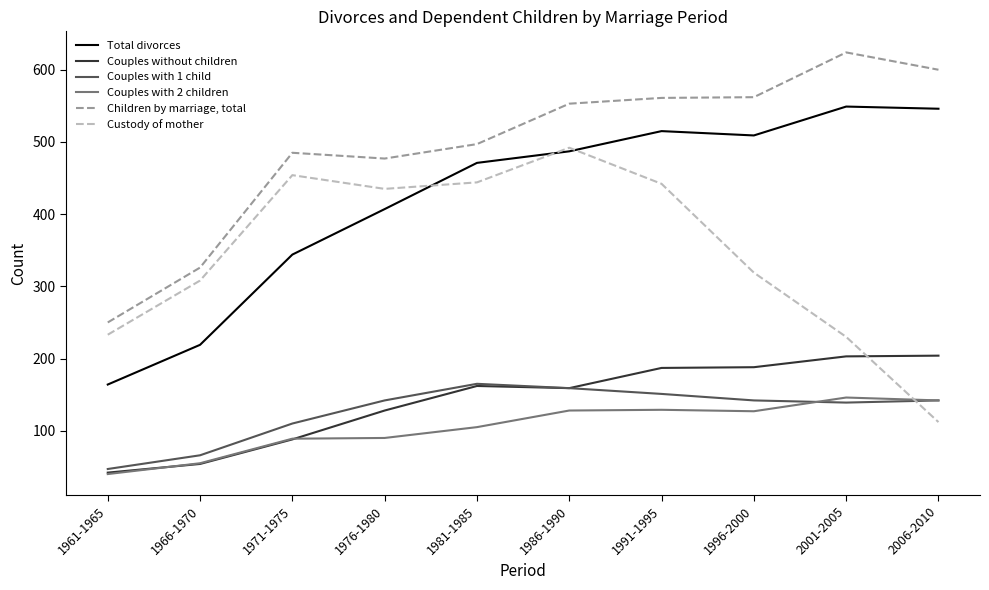

Rank the series at 2001-2005 from lowest to highest value.

Couples with 1 child, Couples with 2 children, Couples without children, Custody of mother, Total divorces, Children by marriage, total